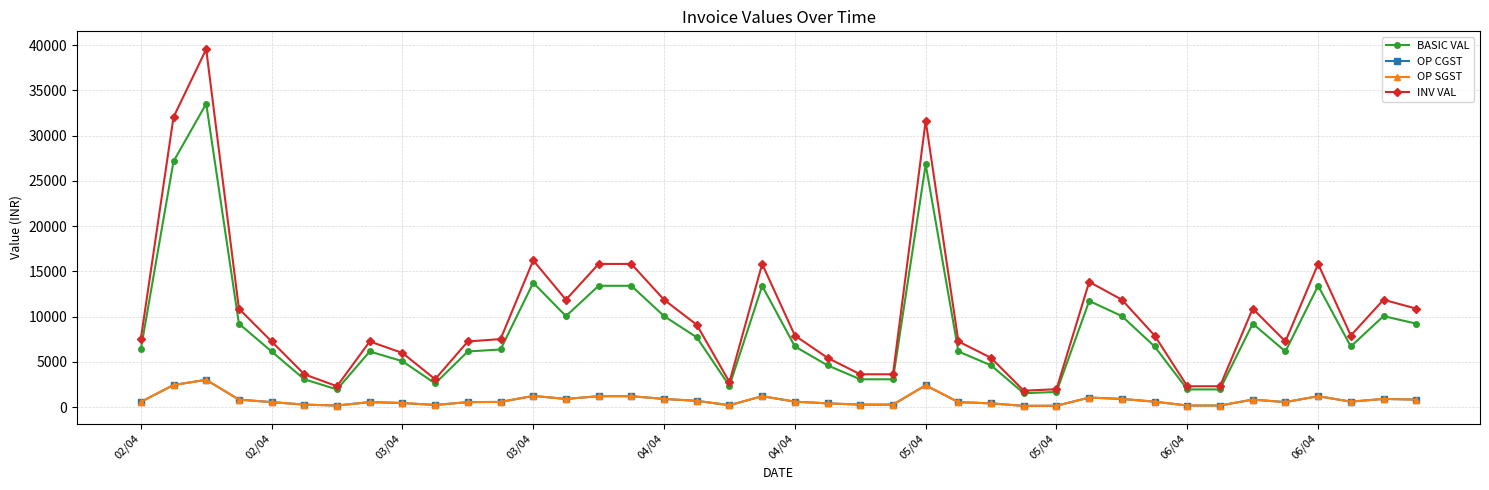

Is this an area chart (filled region under the line)?

No